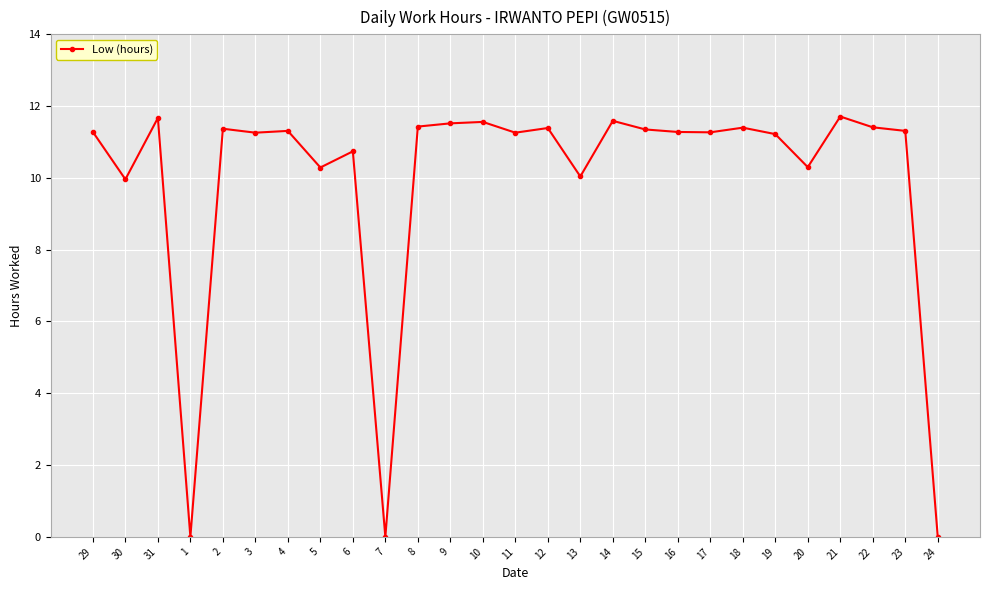

What position from the right is 11?

14